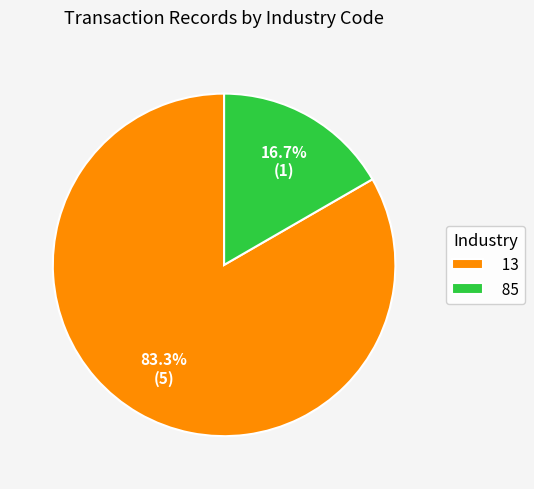

To the nearest percent, what is the combined percentage of 13 and 85?

100%